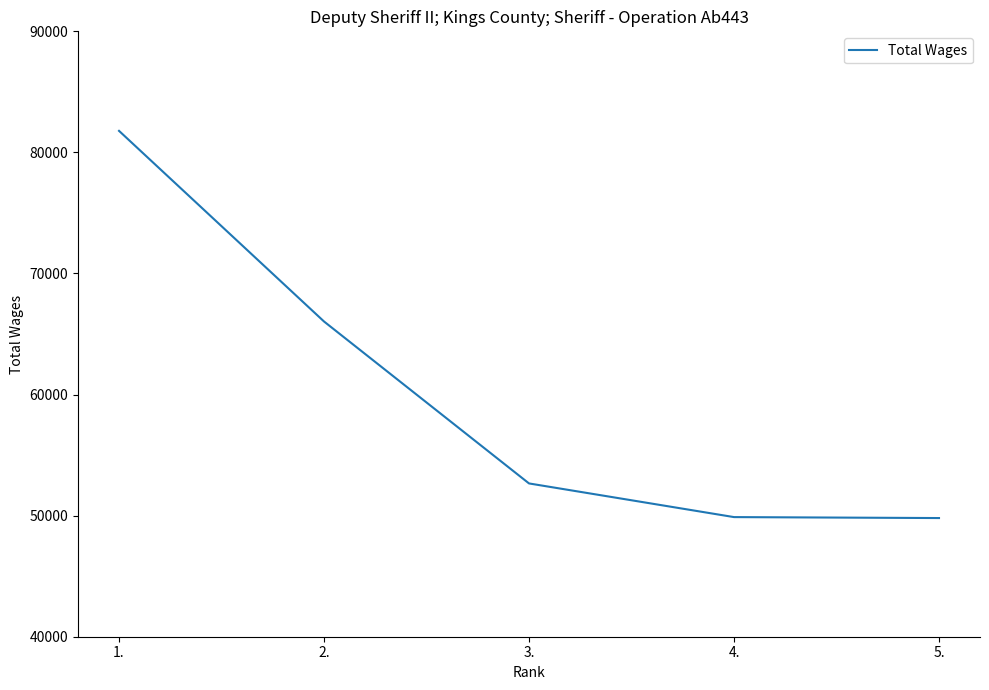

What position from the right is 3.?

3